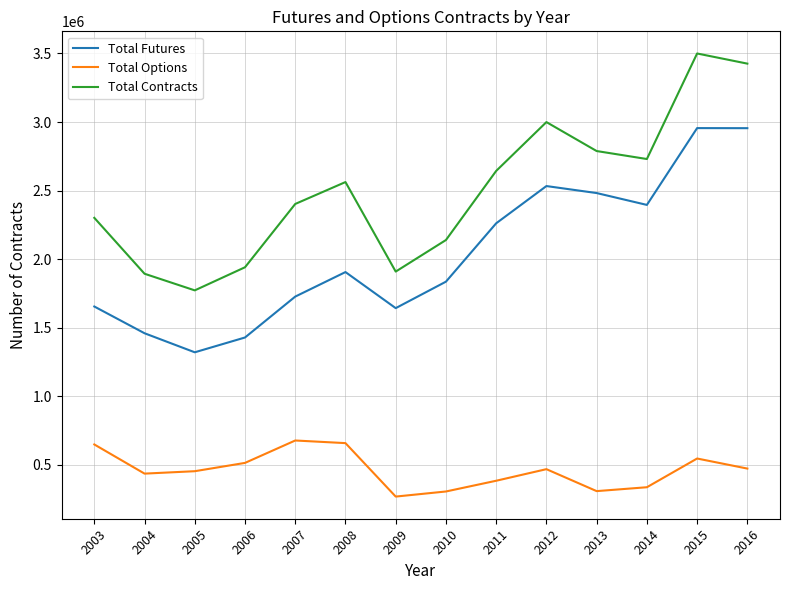

What is the minimum value for Total Futures?

1319585